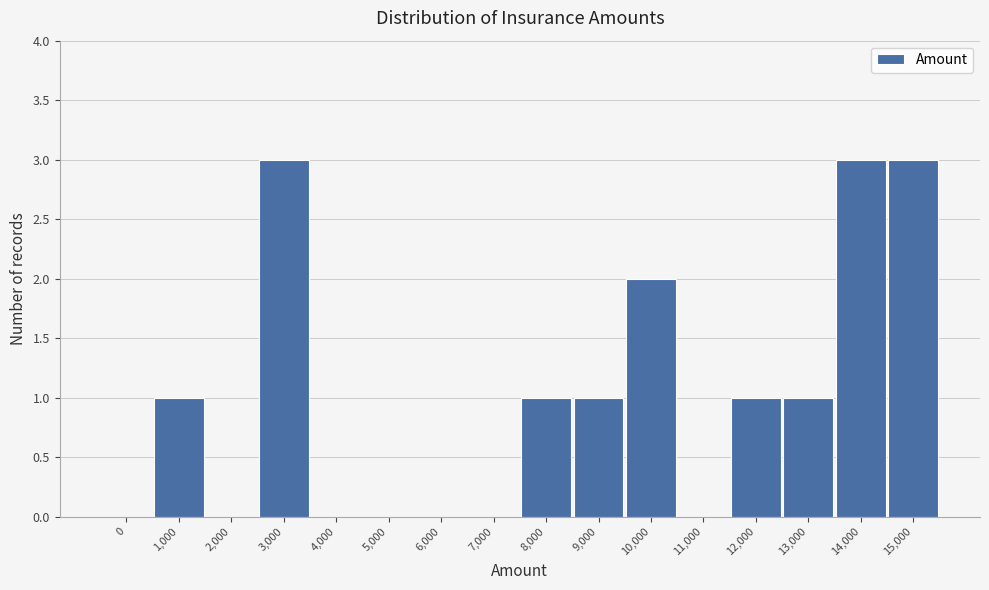

Reading left to right, what are all the values shown in this chart?

0=0	1,000=1	2,000=0	3,000=3	4,000=0	5,000=0	6,000=0	7,000=0	8,000=1	9,000=1	10,000=2	11,000=0	12,000=1	13,000=1	14,000=3	15,000=3